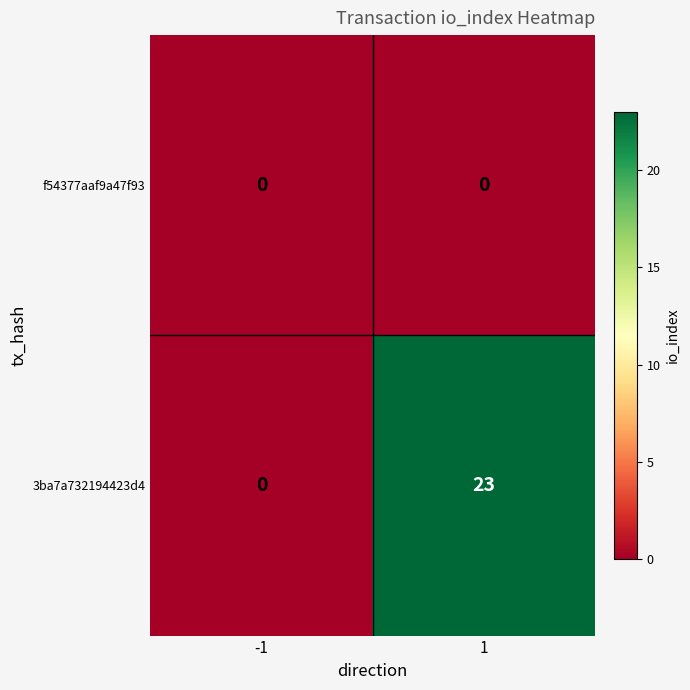

What is the greatest value displayed?

23